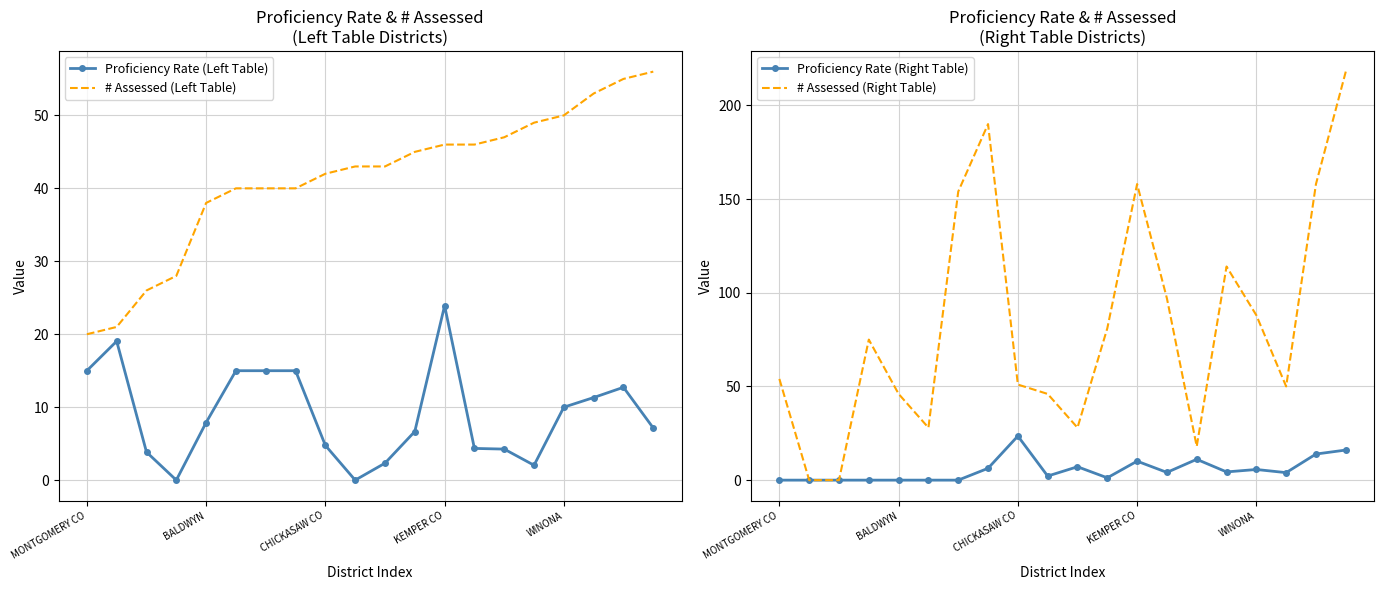

Is it true that Proficiency Rate (Right Table) equals 6.5 at 17?

False